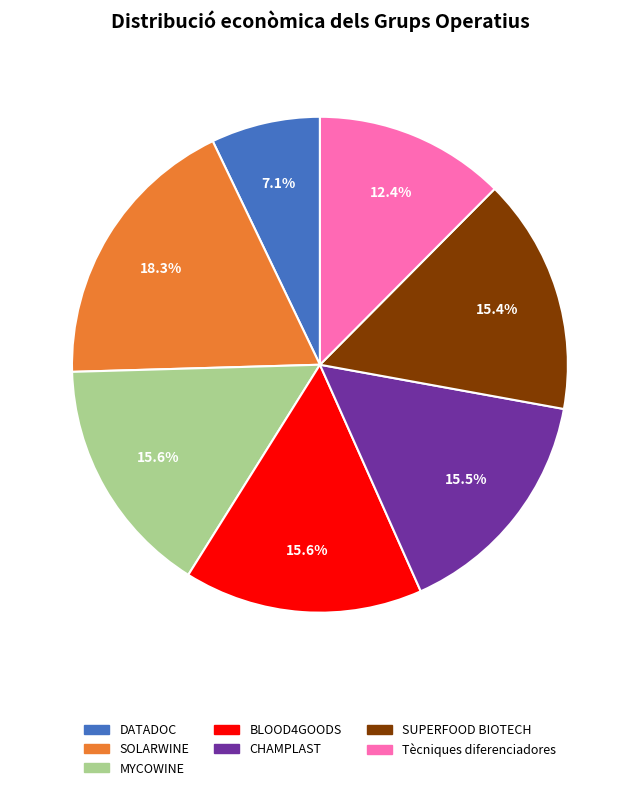

To the nearest percent, what is the average slice percentage?

14%